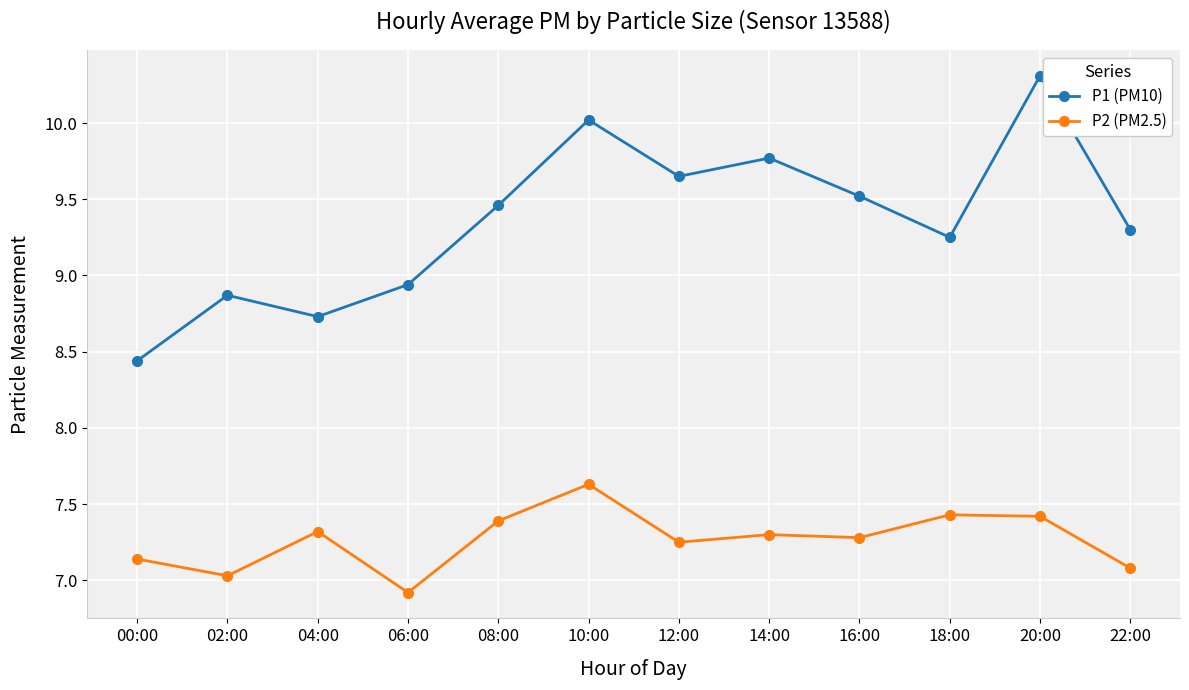

Is this an area chart (filled region under the line)?

No